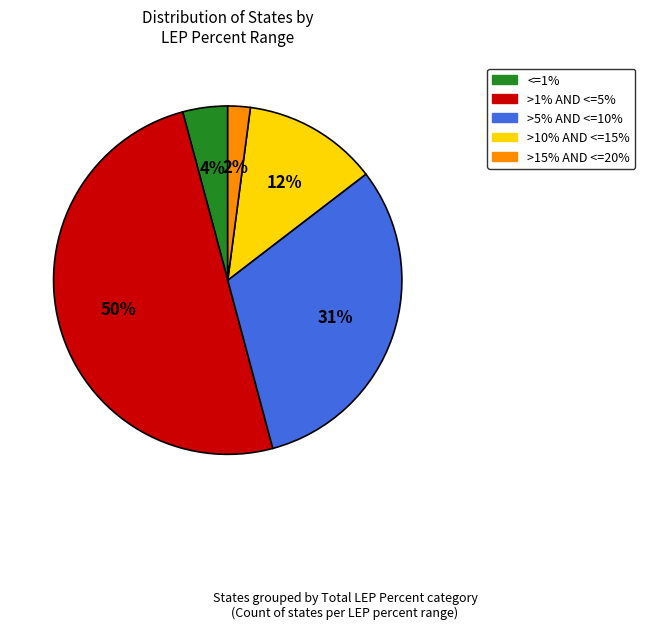

To the nearest percent, what is the difference between the <=1% and >5% AND <=10% slice percentages?

27%